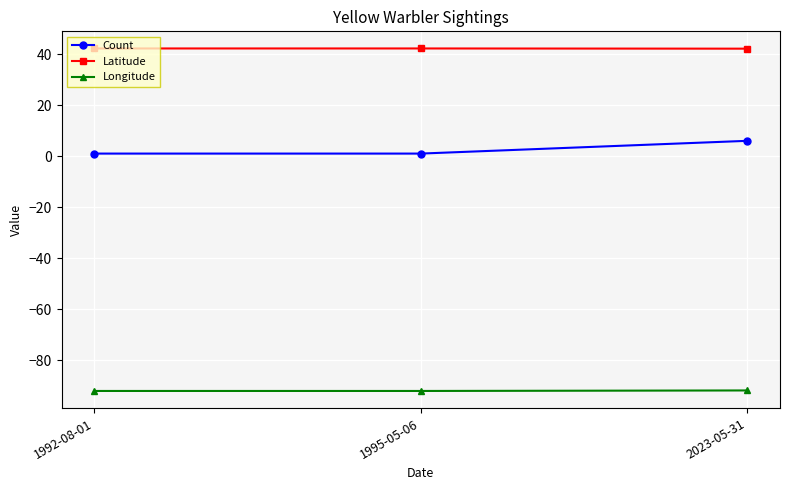

Does the chart display data point markers on the line(s)?

Yes